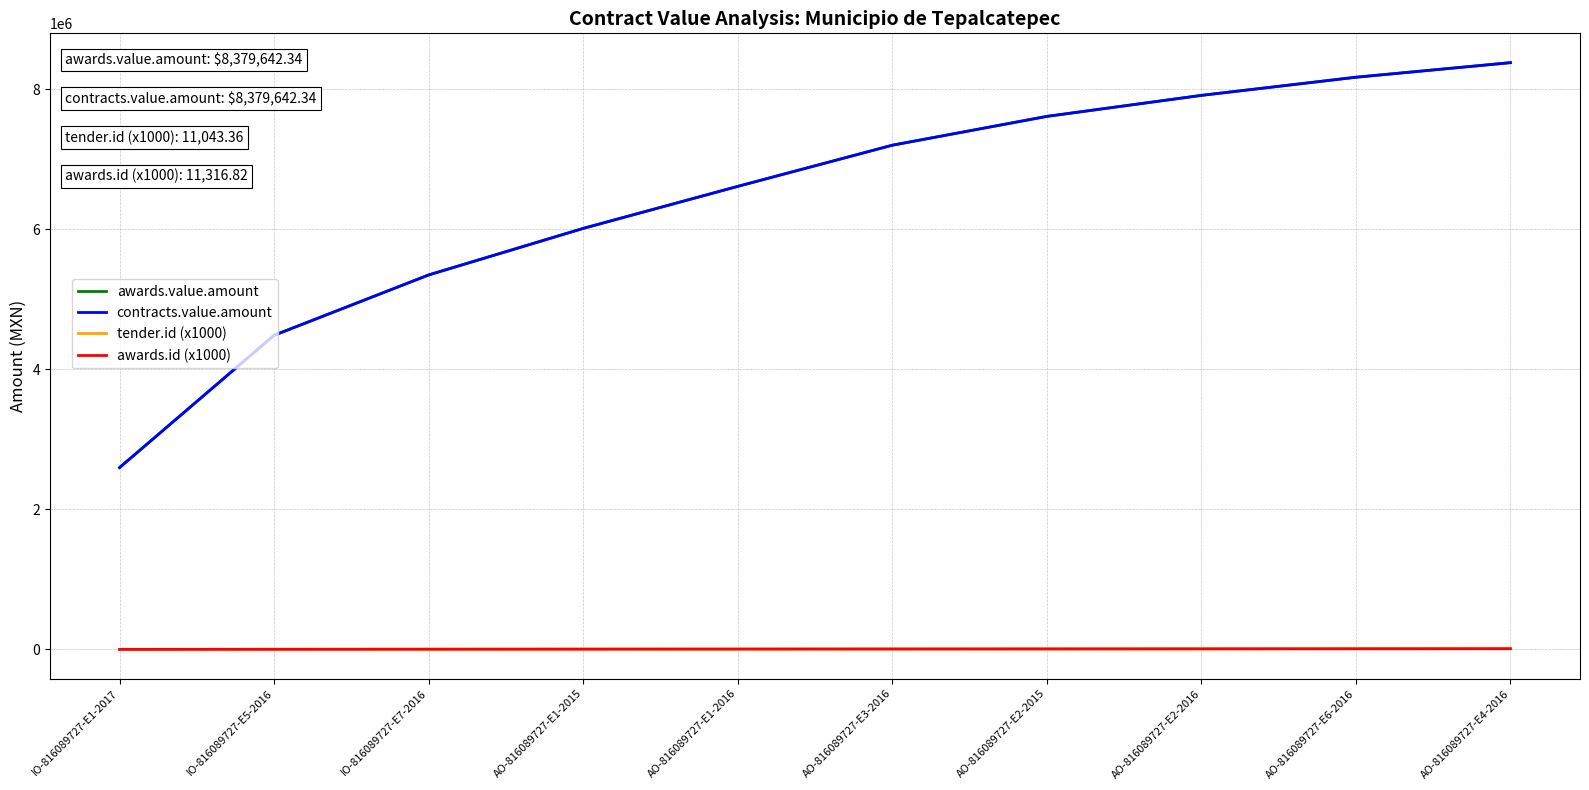

Is this an area chart (filled region under the line)?

No